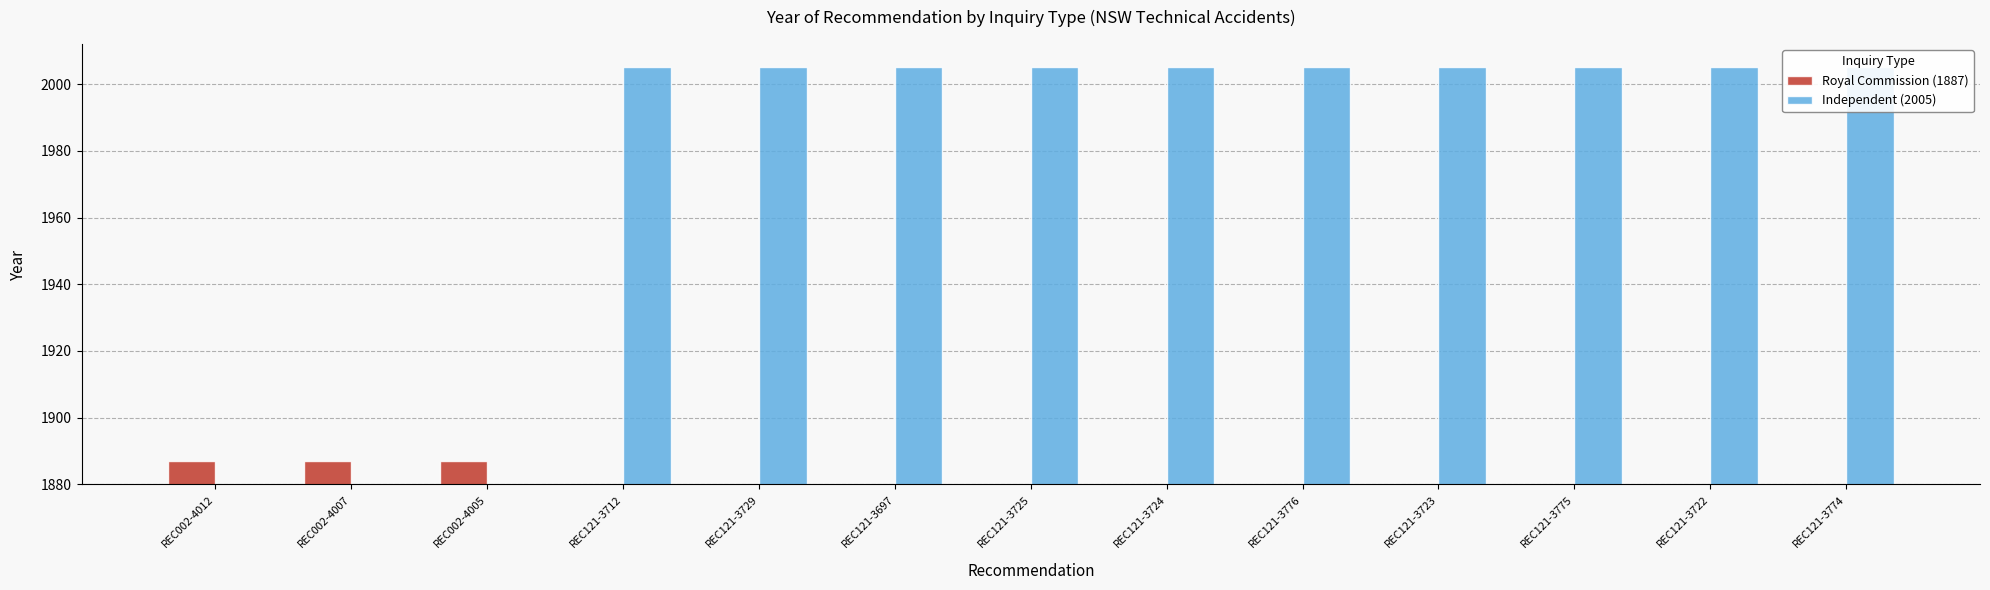

At how many categories does at least one series exceed 1992?

10